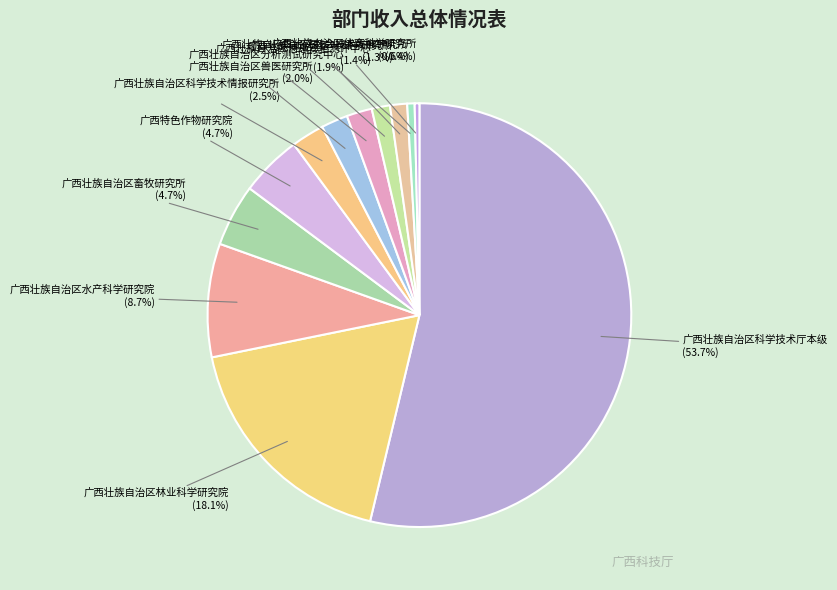

To the nearest percent, what is the average slice percentage?

8%